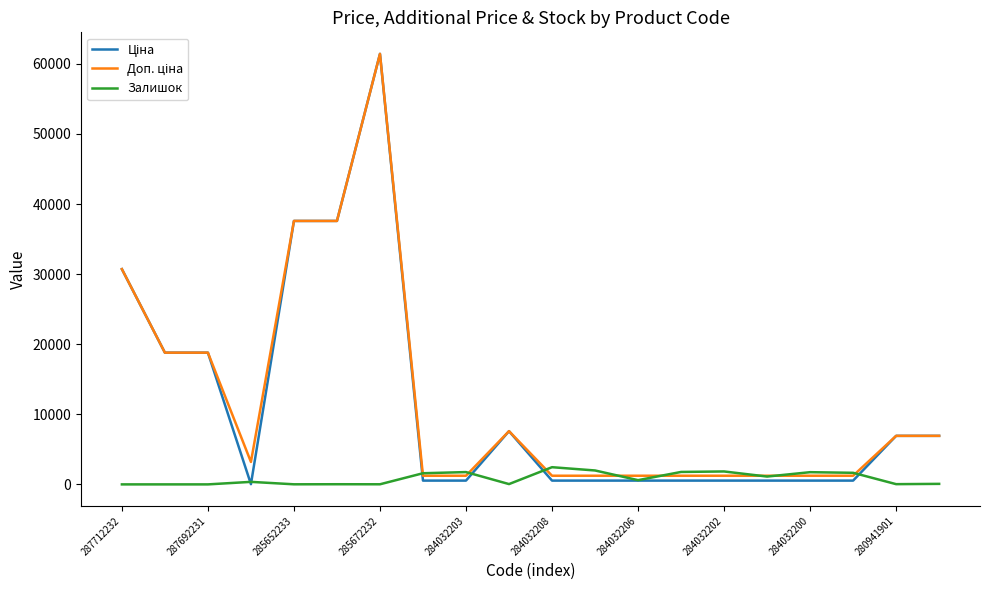

How many lines are shown in the chart?

3